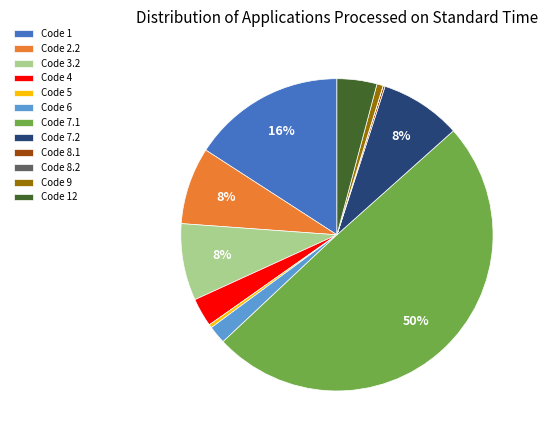

To the nearest percent, what is the average slice percentage?

8%